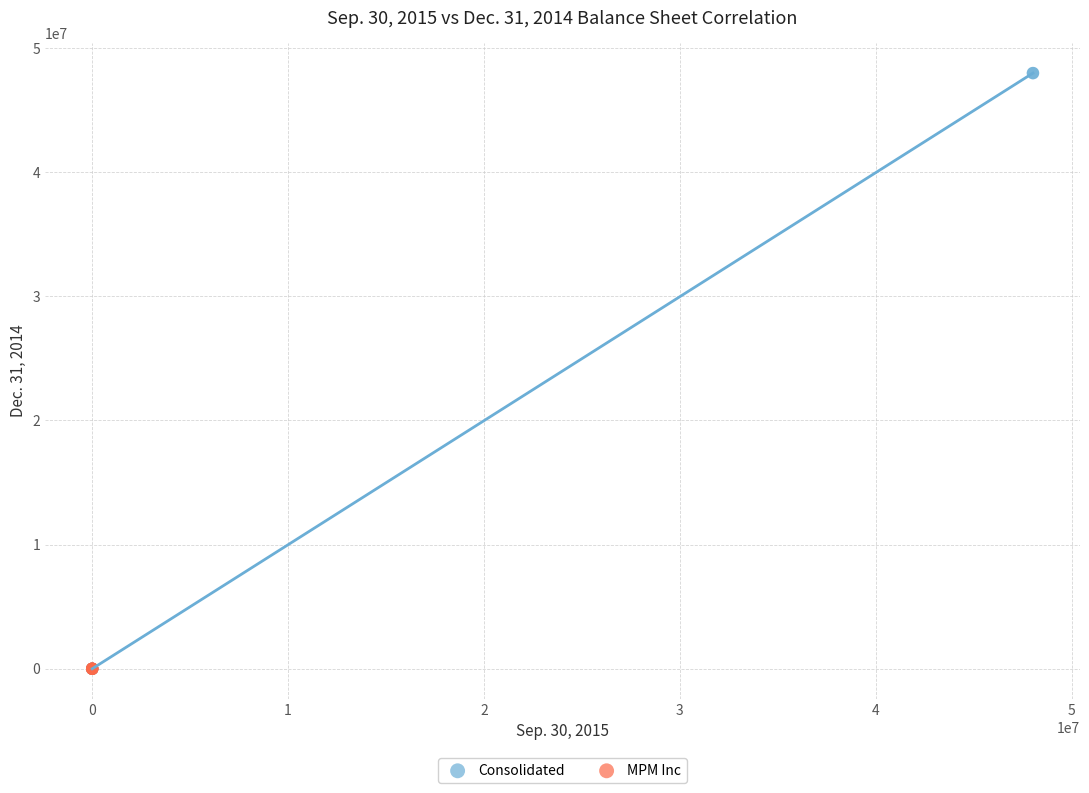

Which series has the widest spread of Y values?

Consolidated